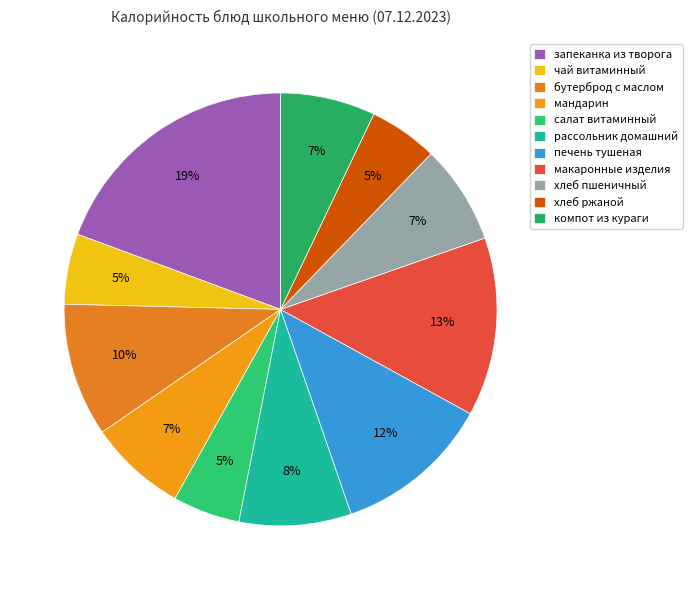

Is it true that печень тушеная is 7% of the pie?

False